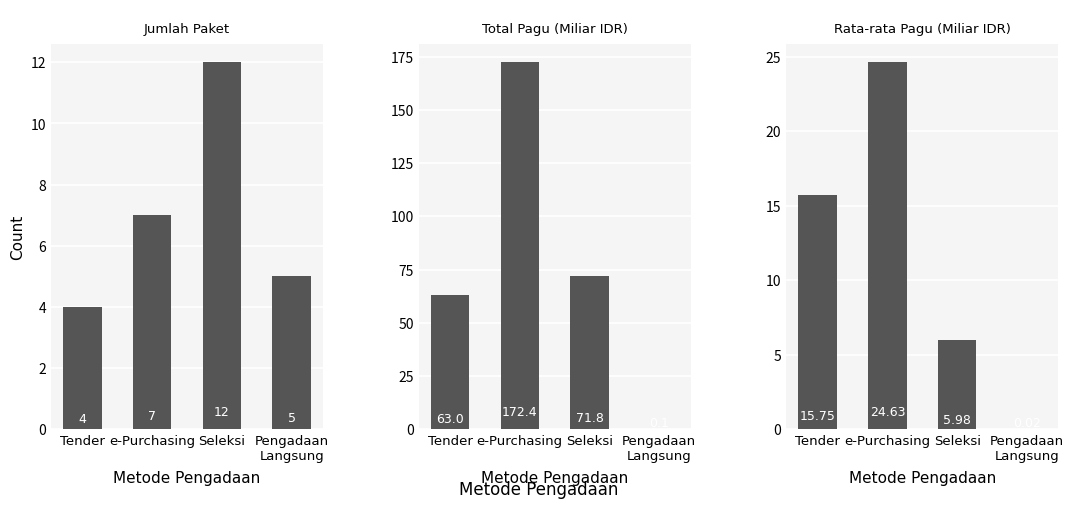

Which has a higher value, Seleksi or Tender?

Seleksi